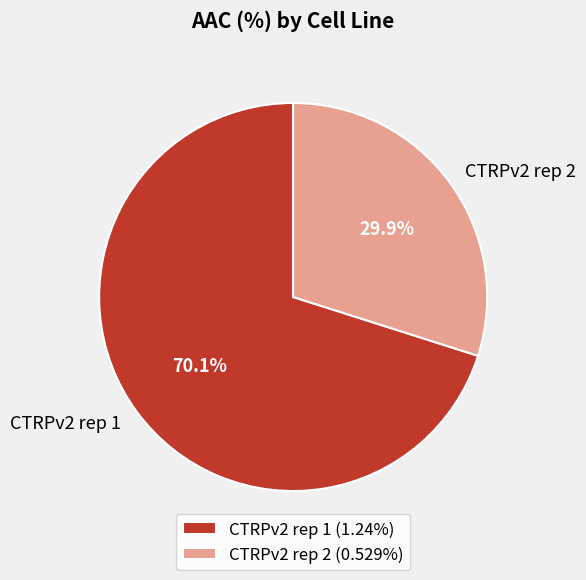

Which slice is the smallest?

CTRPv2 rep 2